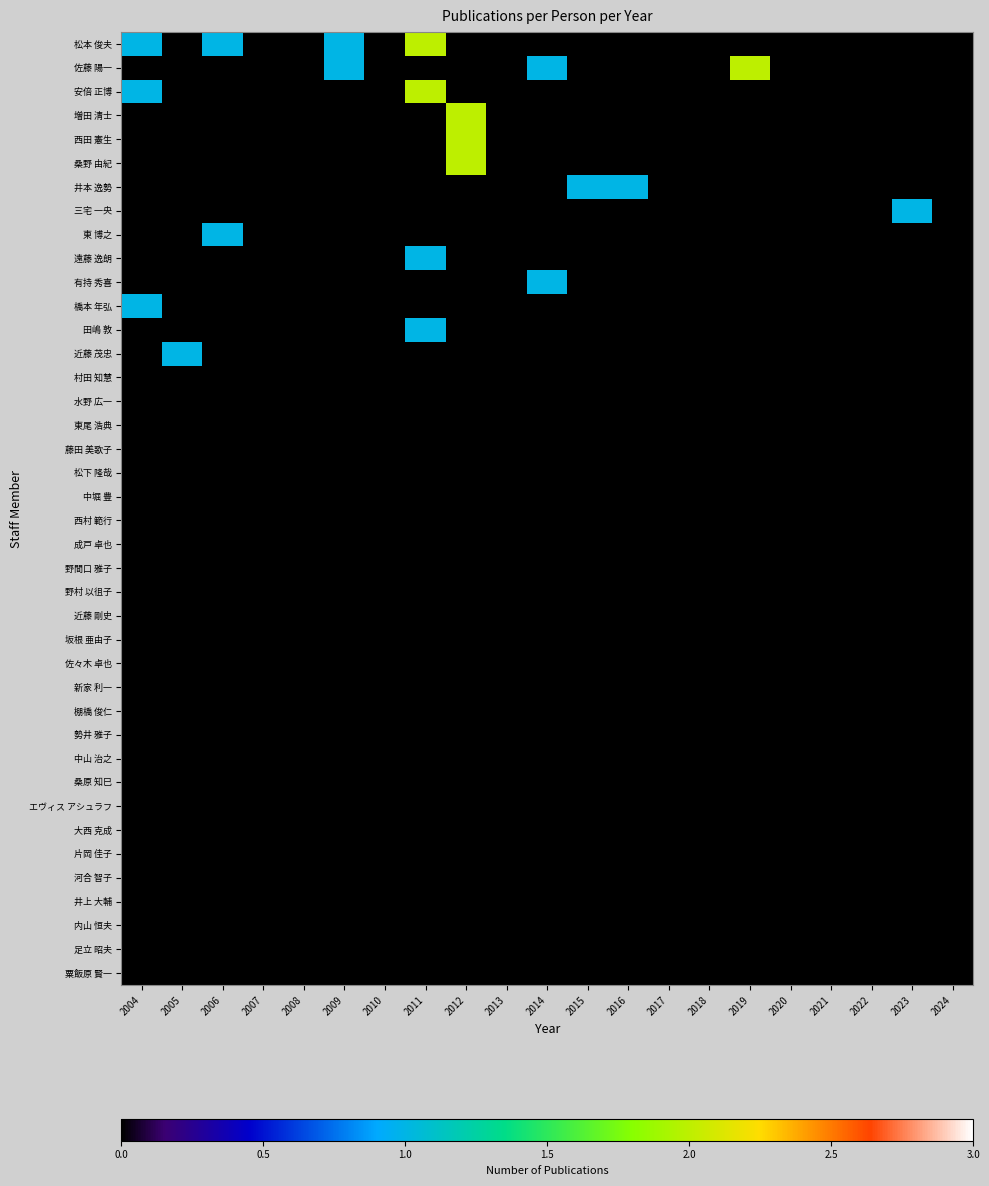

What is the spread (max minus min) of values at 2011?

2